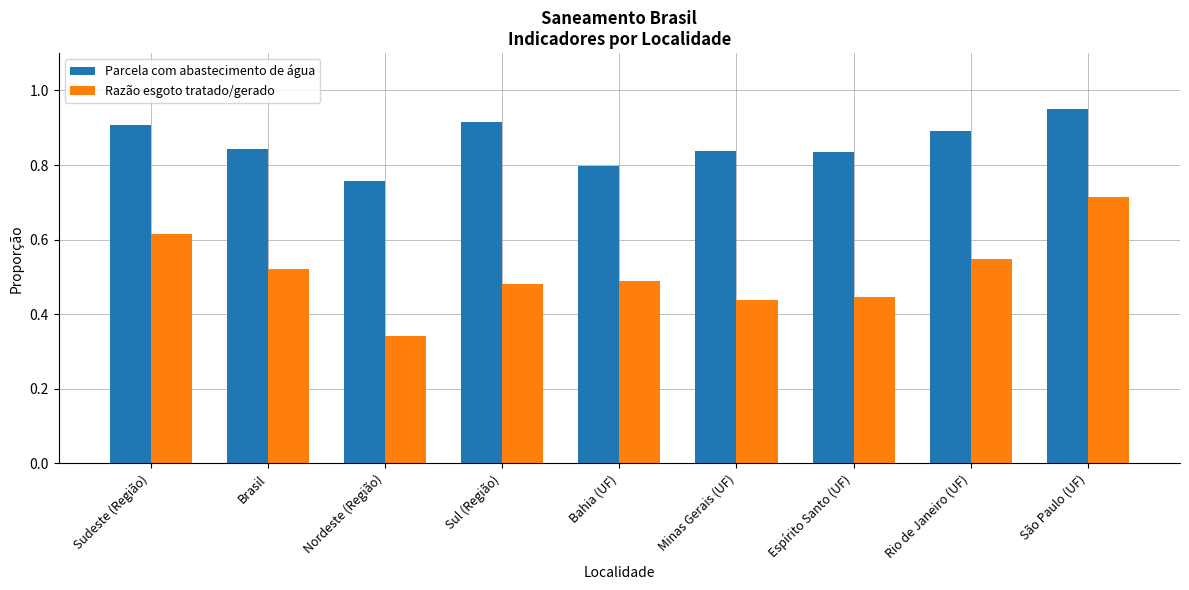

What is the difference between the maximum and minimum values in the Parcela com abastecimento de água series?

0.2